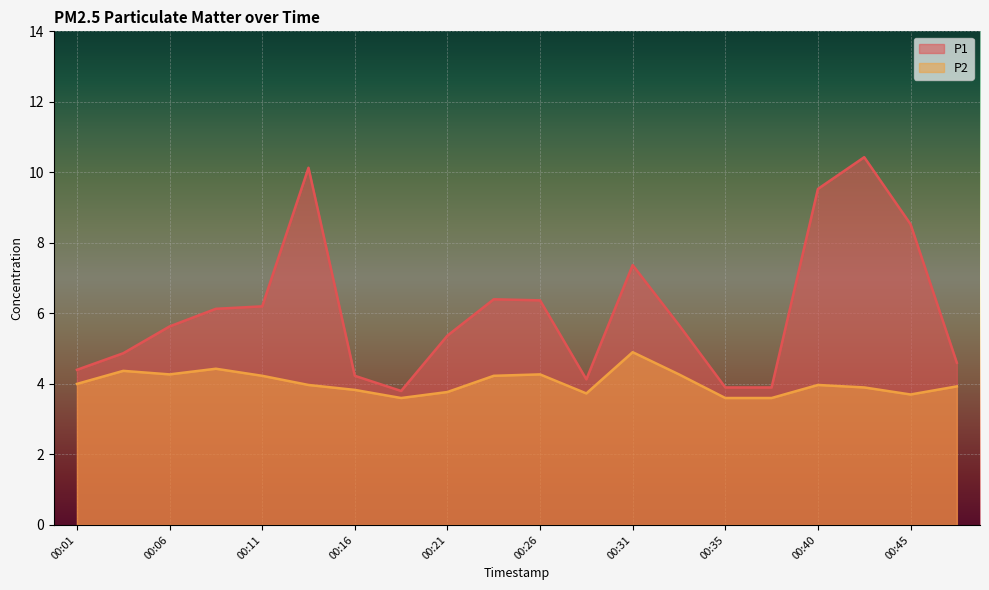

How many series are shown in this chart?

2